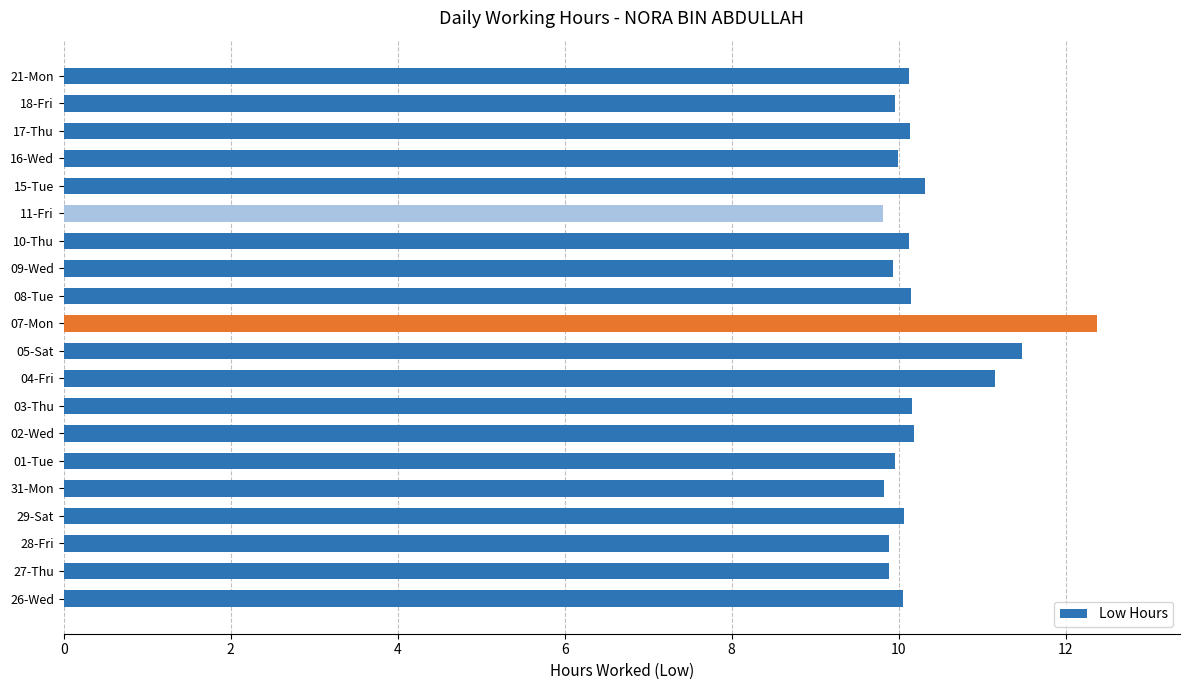

At which label is the value closest to 11?

04-Fri